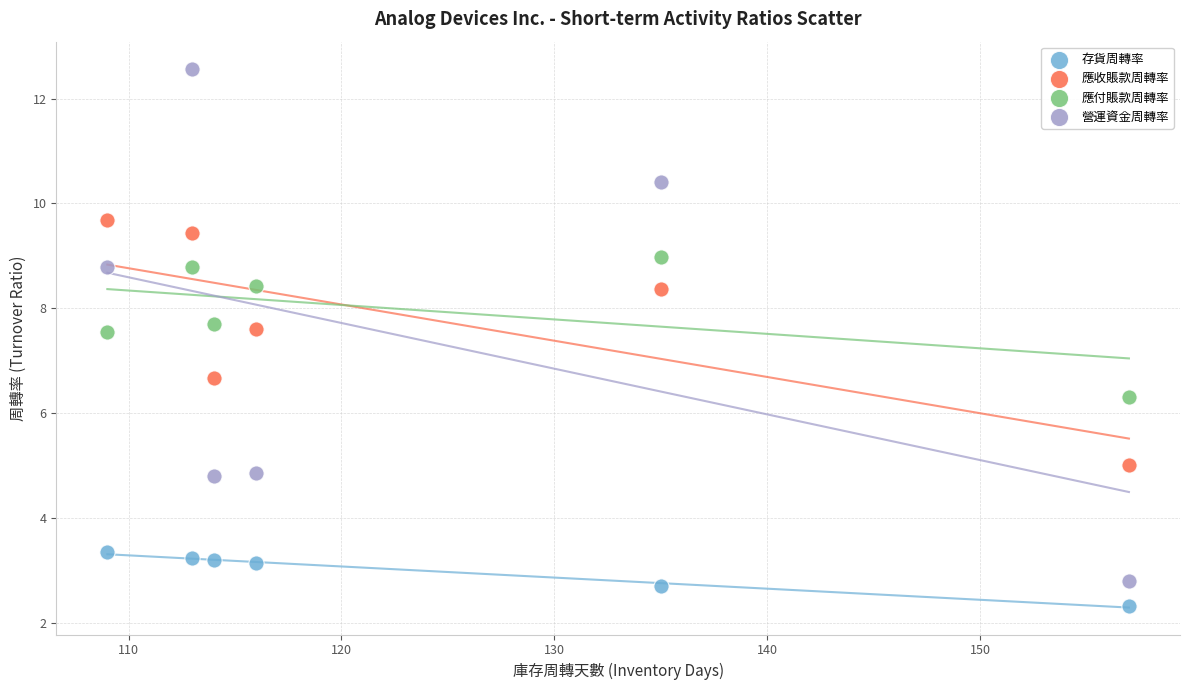

What are all the series names shown in the legend?

存貨周轉率, 應收賬款周轉率, 應付賬款周轉率, 營運資金周轉率